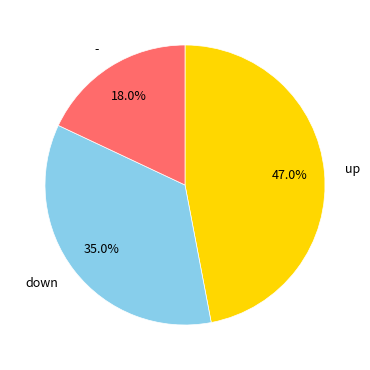

Does any single category account for the majority?

No